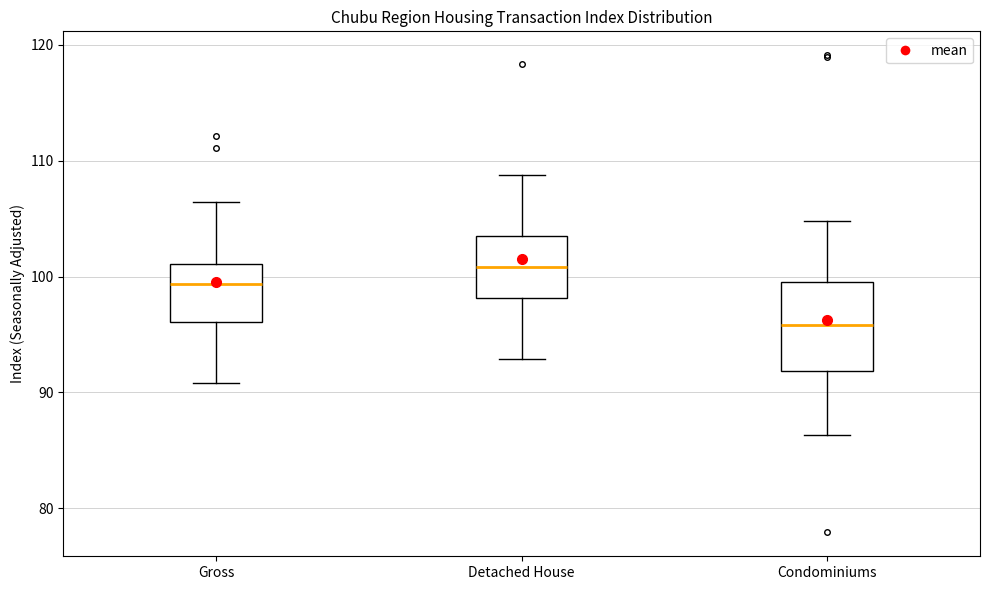

Reading left to right, read every box against the y-axis: the position of its median line, the range the box covers, and the ends of its whiskers. The values are not printed on the chart, so give them approximately, as read against the axis.

Gross: median 99, box 96 to 101, whiskers 91 to 106
Detached House: median 101, box 98 to 103, whiskers 93 to 109
Condominiums: median 96, box 92 to 100, whiskers 86 to 105